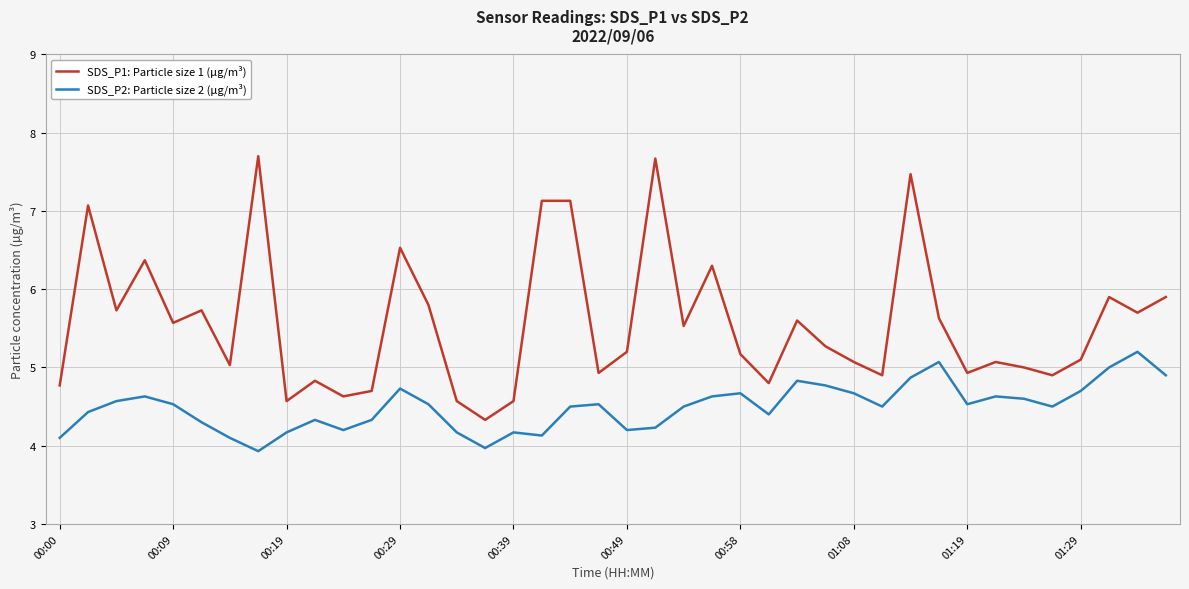

Rank the series by their maximum value, from lowest to highest.

SDS_P2: Particle size 2 (µg/m³), SDS_P1: Particle size 1 (µg/m³)